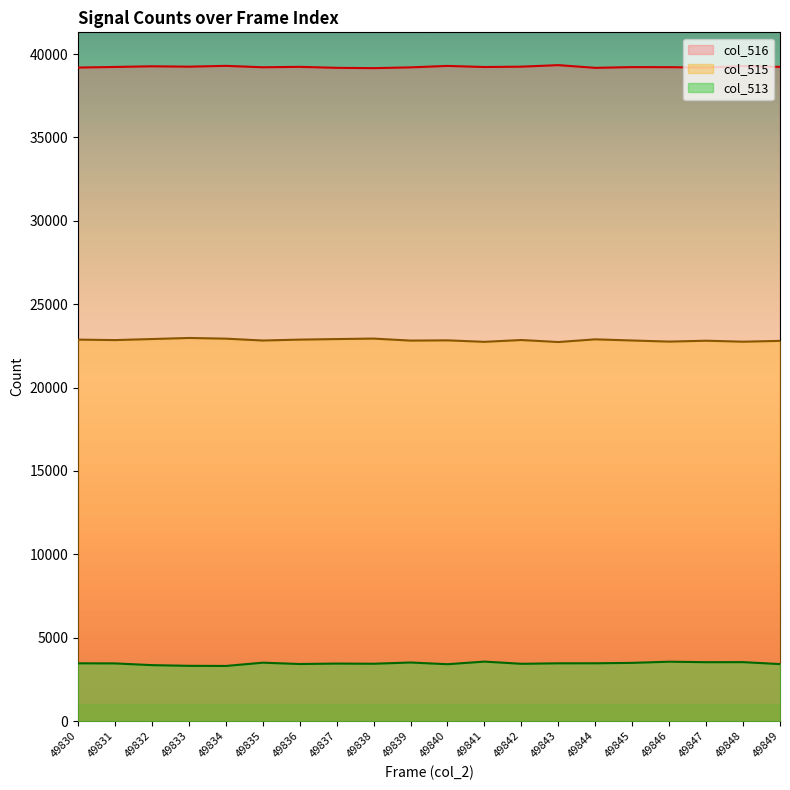

Which has a higher value, 49848 or 49839?

49839